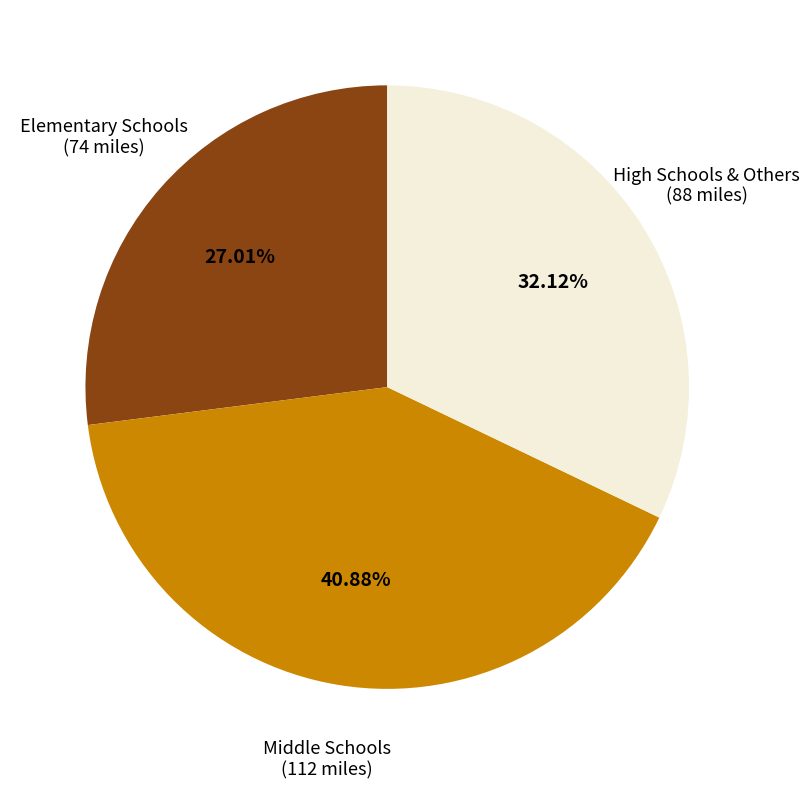

Does any single category account for the majority?

No